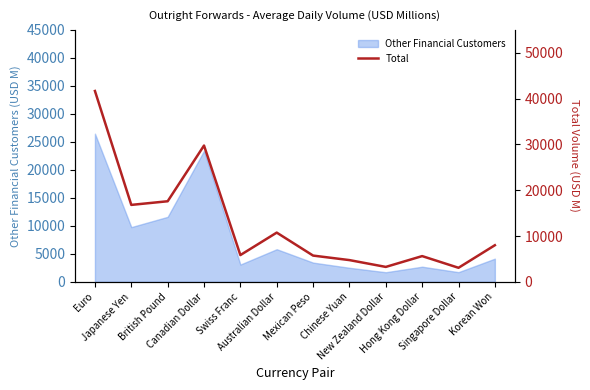

How many lines are shown in the chart?

1